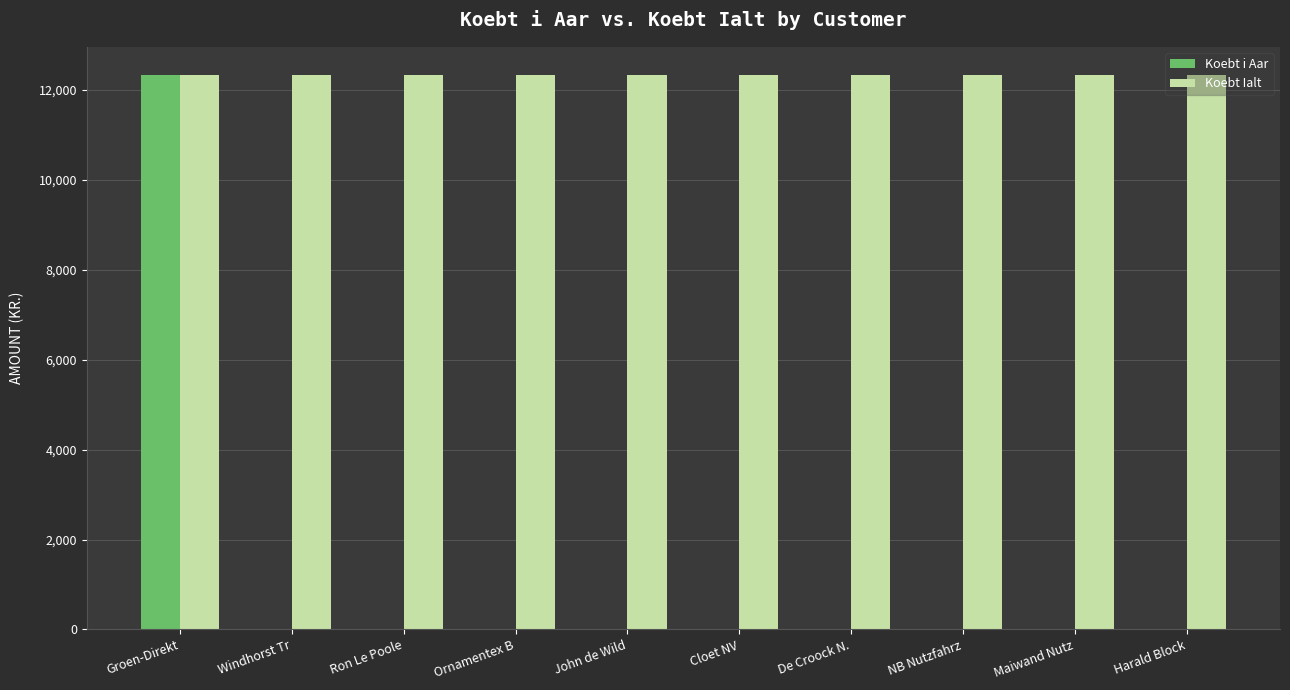

Is the value of Koebt Ialt at Ron Le Poole greater than the value of Koebt i Aar at Ornamentex B?

Yes